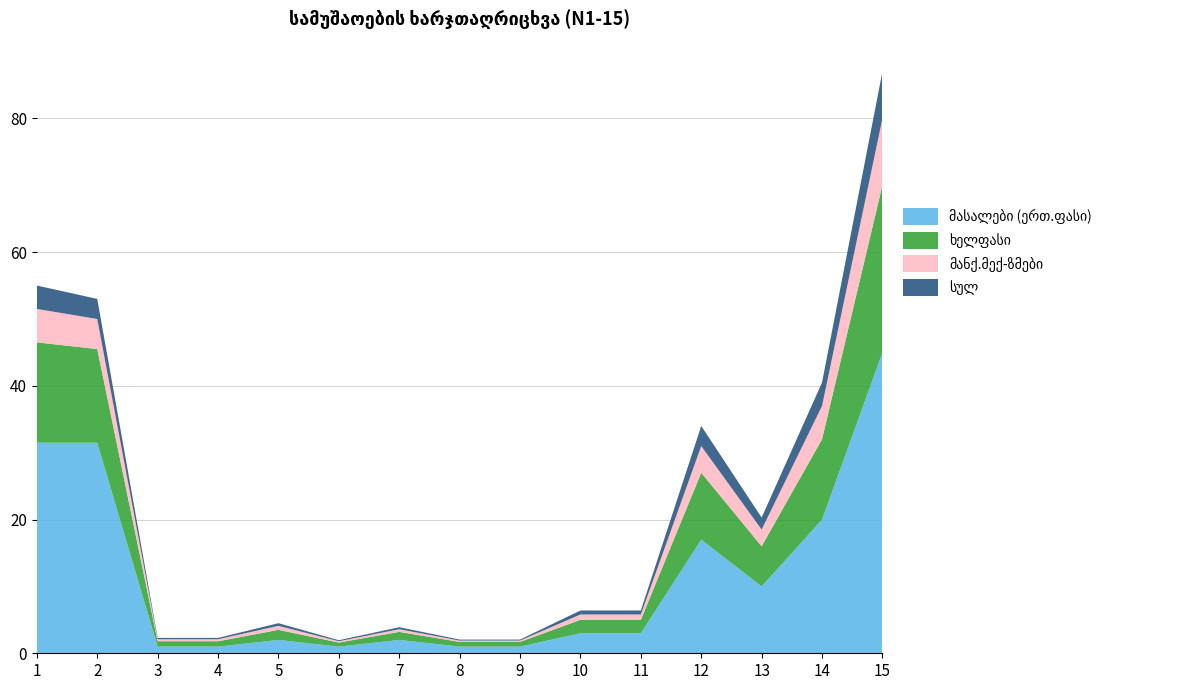

Reading right to left, transcribe all the data shown in this chart.

მასალები (ერთ.ფასი): 15=45.0	14=20.0	13=10.0	12=17.0	11=3.0	10=3.0	9=1.0	8=1.0	7=2.0	6=1.0	5=2.0	4=1.0	3=1.0	2=31.5	1=31.5
ხელფასი: 15=25.0	14=12.0	13=6.0	12=10.0	11=2.0	10=2.0	9=0.7	8=0.7	7=1.2	6=0.6	5=1.5	4=0.8	3=0.8	2=14.0	1=15.0
მანქ.მექ-ზმები: 15=10.0	14=5.0	13=2.5	12=4.0	11=0.8	10=0.8	9=0.2	8=0.2	7=0.4	6=0.2	5=0.6	4=0.3	3=0.3	2=4.5	1=5.0
სულ: 15=7.0	14=3.5	13=1.8	12=3.0	11=0.6	10=0.6	9=0.1	8=0.1	7=0.3	6=0.1	5=0.4	4=0.2	3=0.2	2=3.0	1=3.5